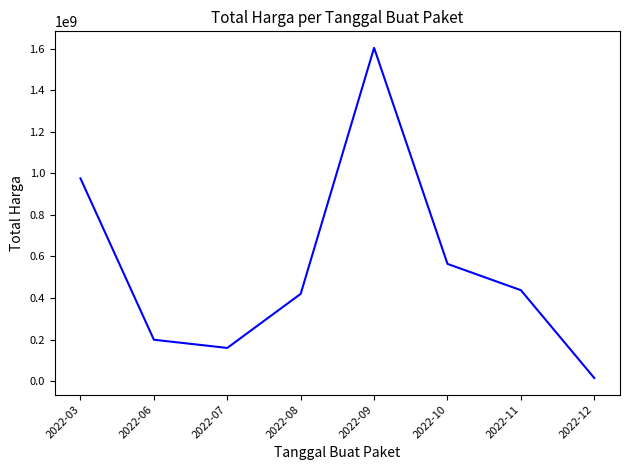

True or false: the data shows 250334725 at 2022-10.

False